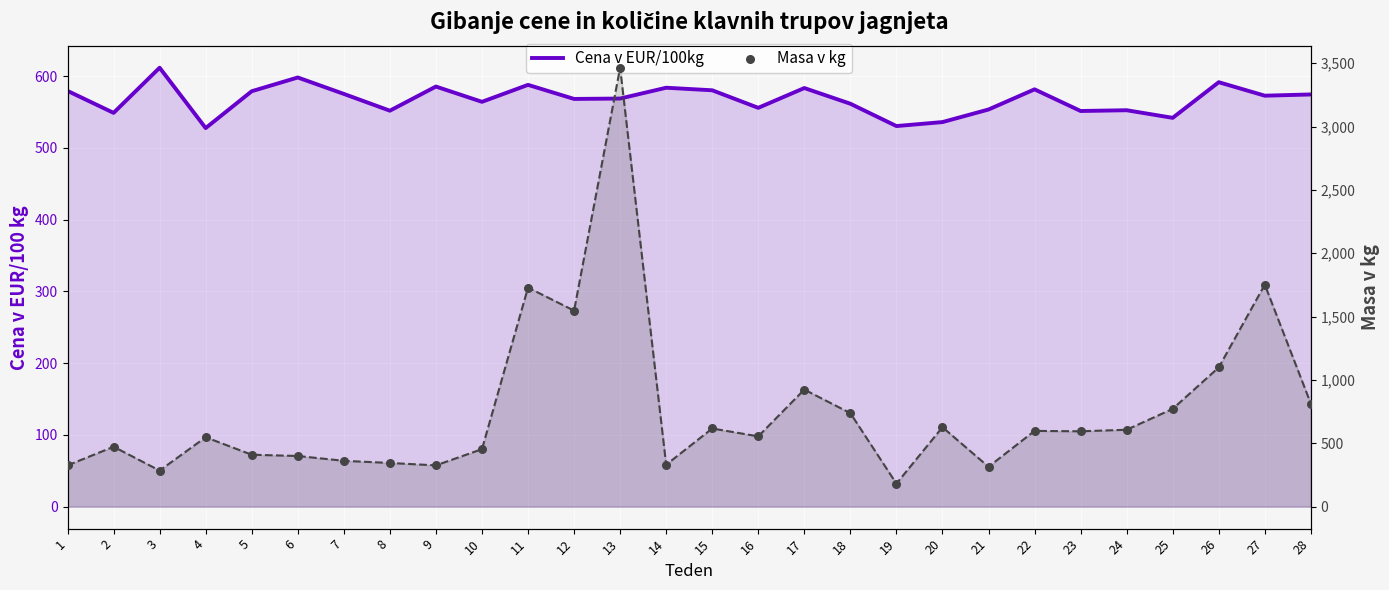

At how many categories does at least one series exceed 1267?

4